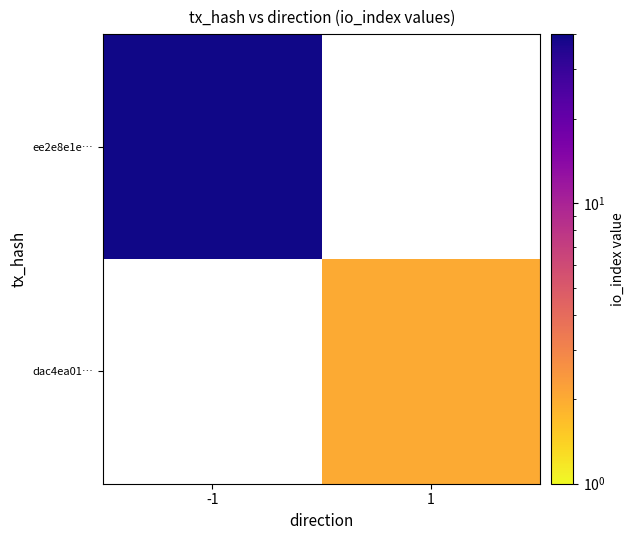

What is the minimum value shown in the chart?

2.0